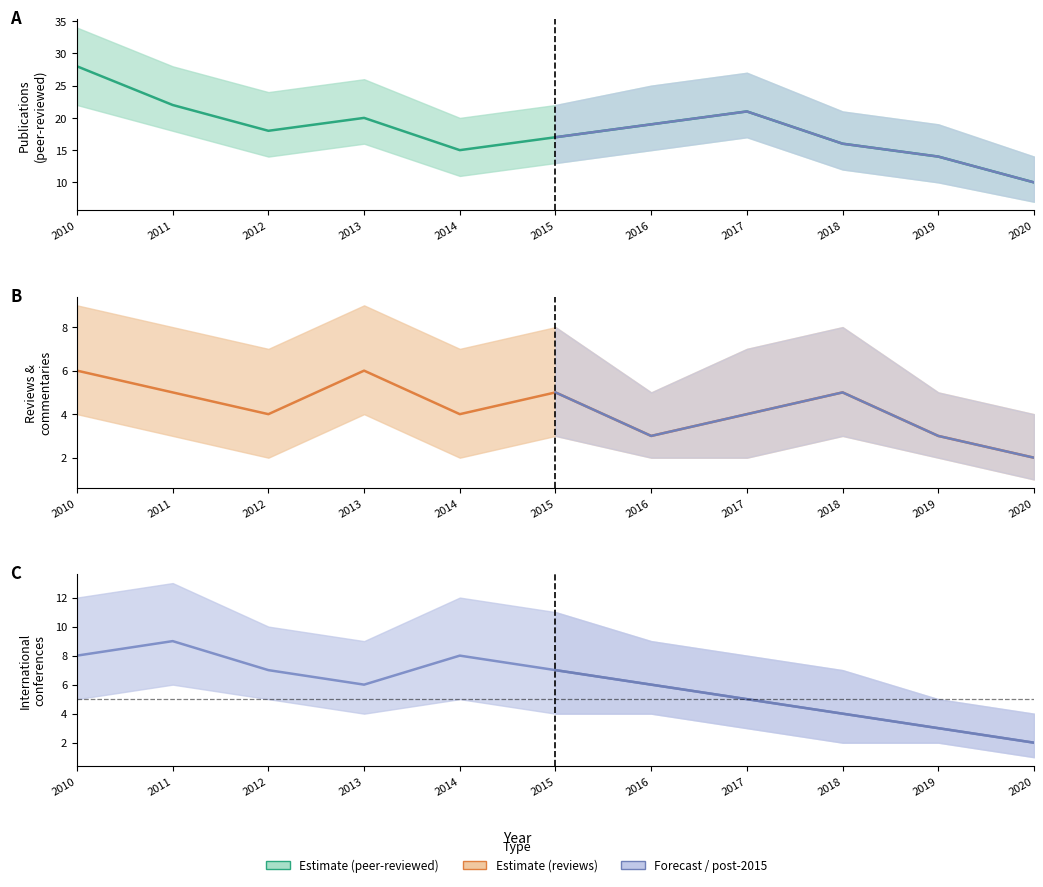

At which label does 国際会議 first exceed 6?

2010